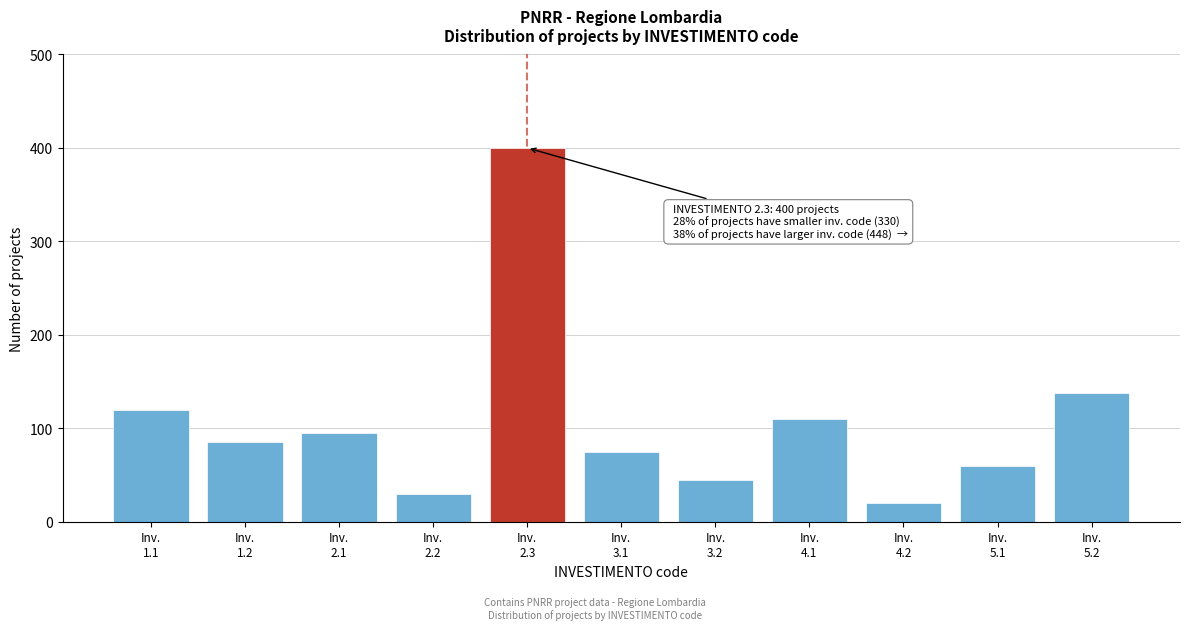

Reading left to right, list all the values displayed in this chart.

120	85	95	30	400	75	45	110	20	60	138